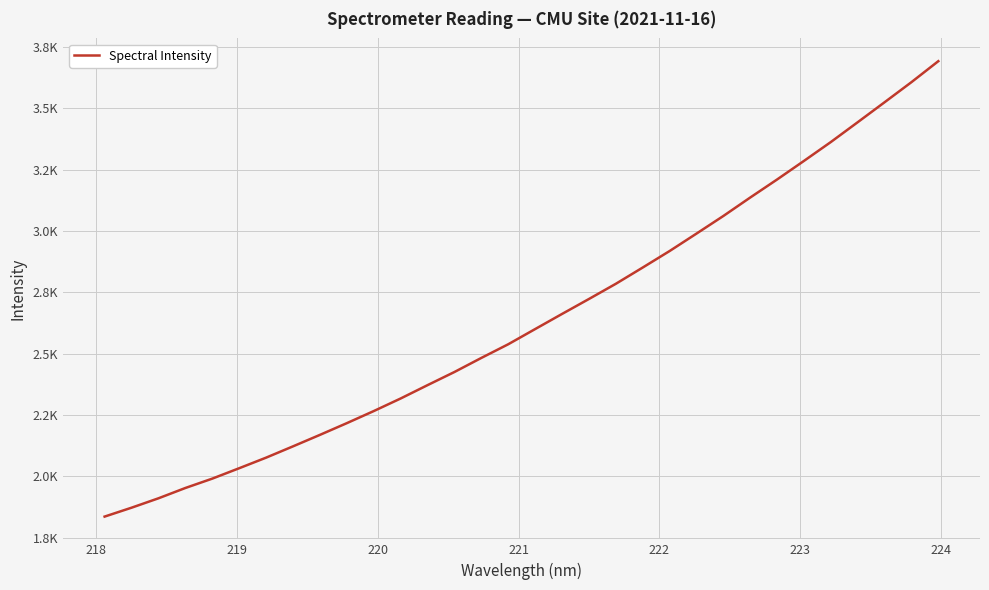

What is the average value?

2639.2